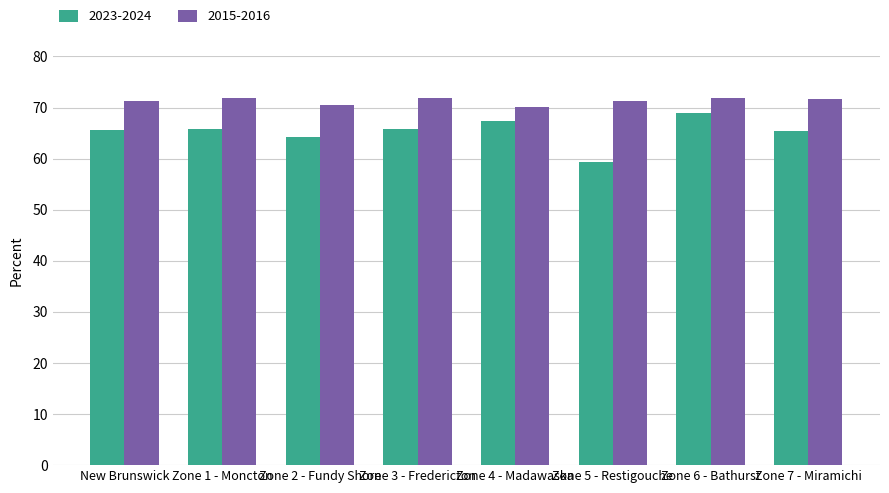

What is the minimum value shown in the chart?

59.3